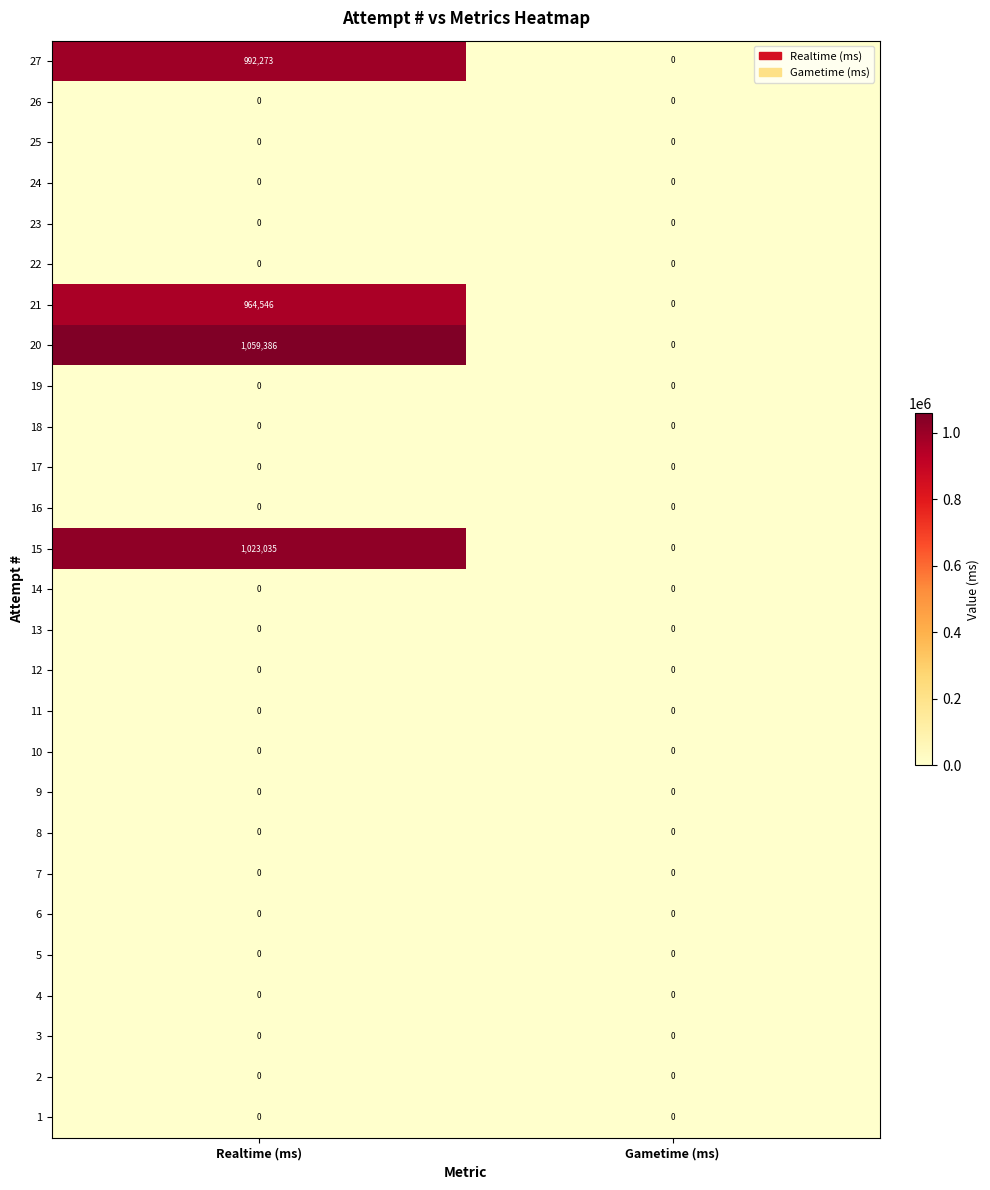

Which category has the lowest value in the 27 series?

Gametime (ms)